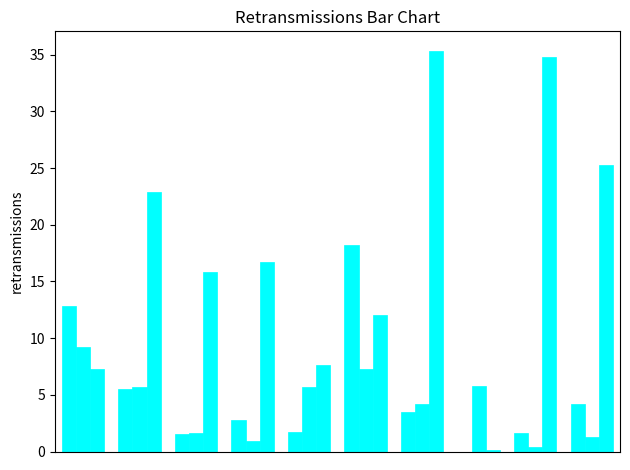

How many series are shown in this chart?

3